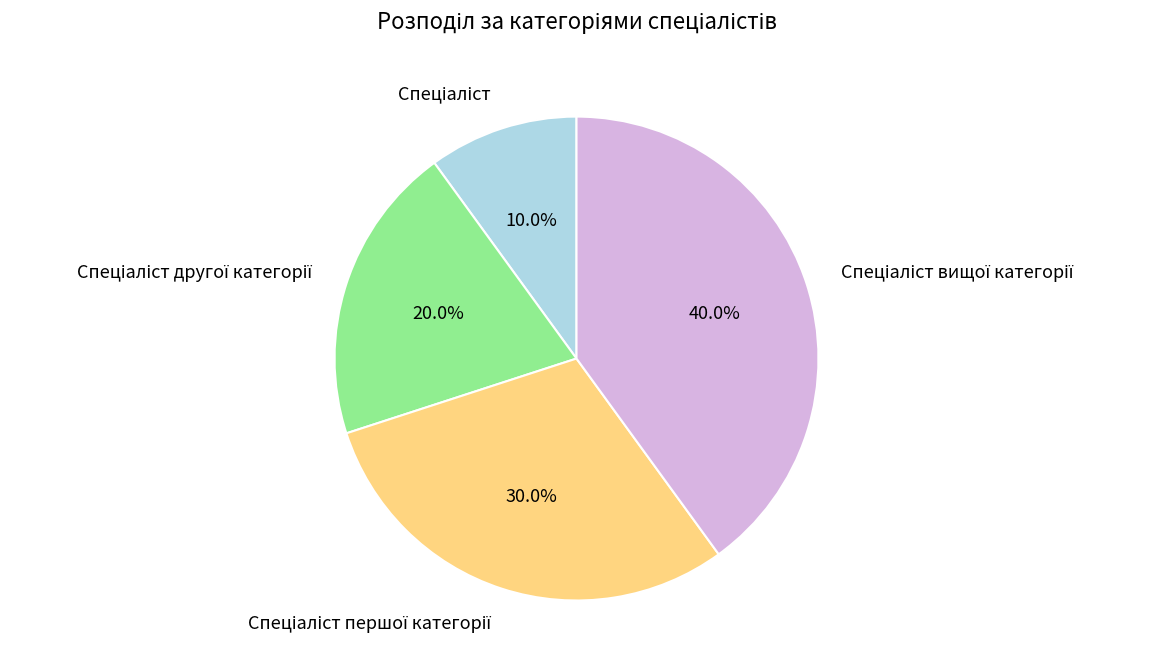

How many slices are in this pie chart?

4